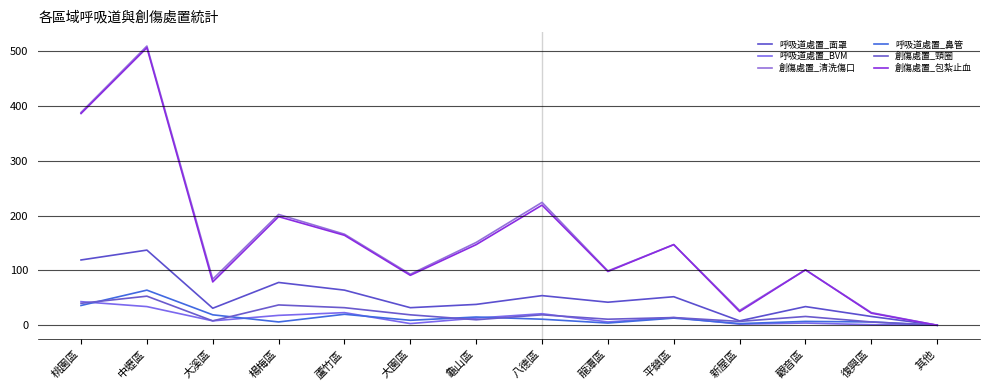

True or false: 呼吸道處置_鼻管 and 創傷處置_清洗傷口 cross at least once.

False